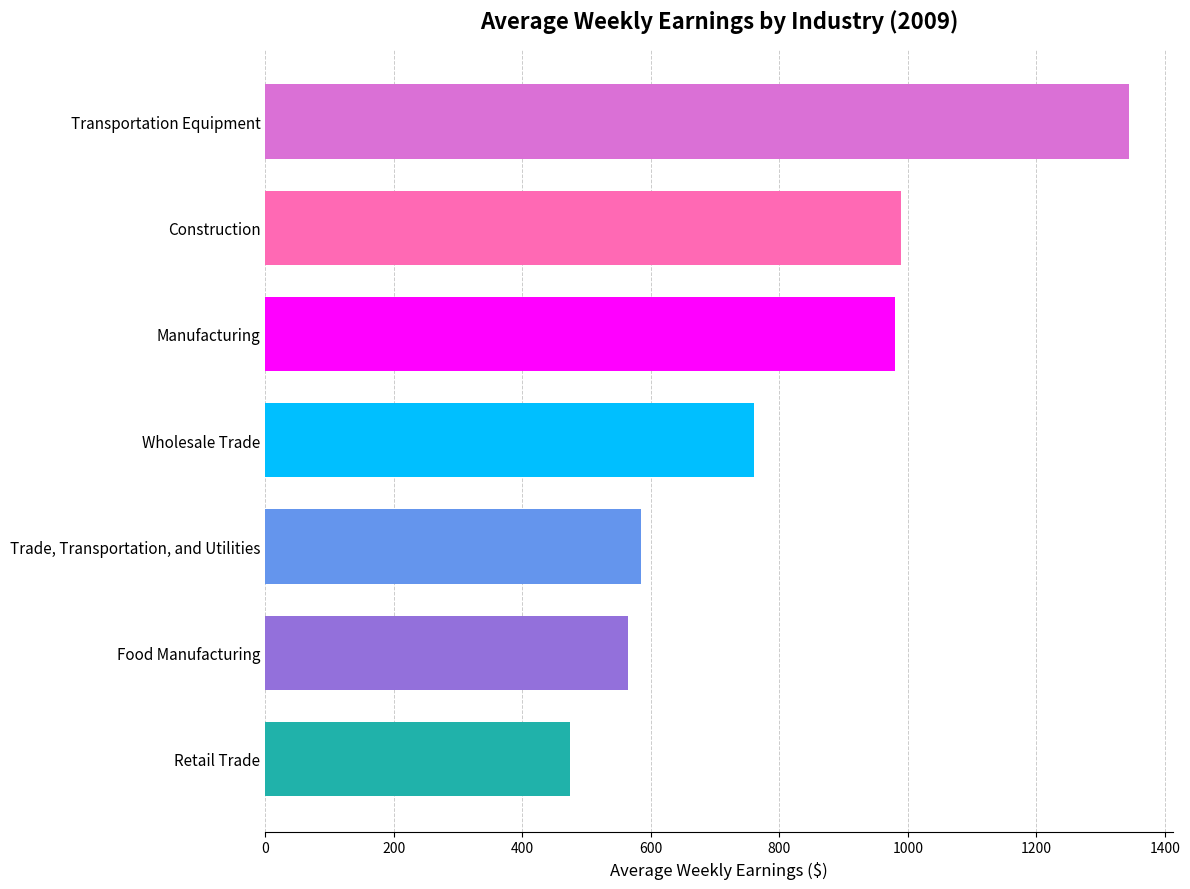

What is the label of the 2nd bar from the top?

Construction